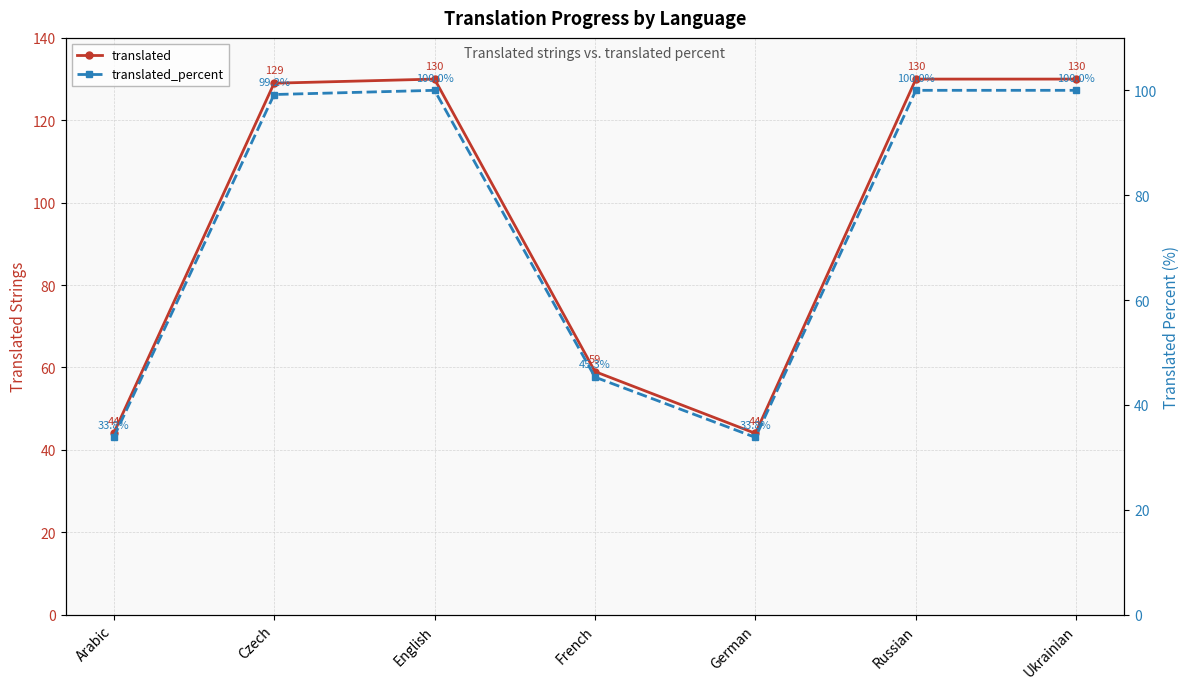

Reading left to right, what are all the values shown in this chart?

translated: Arabic=44.0	Czech=129.0	English=130.0	French=59.0	German=44.0	Russian=130.0	Ukrainian=130.0
translated_percent: Arabic=33.8	Czech=99.2	English=100.0	French=45.3	German=33.8	Russian=100.0	Ukrainian=100.0